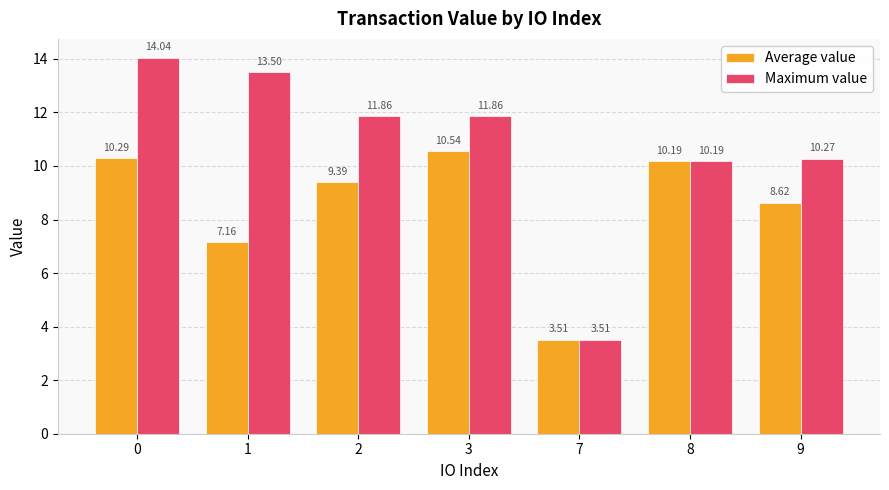

What is the value of the Average value bar at the 6th from the left?

10.2